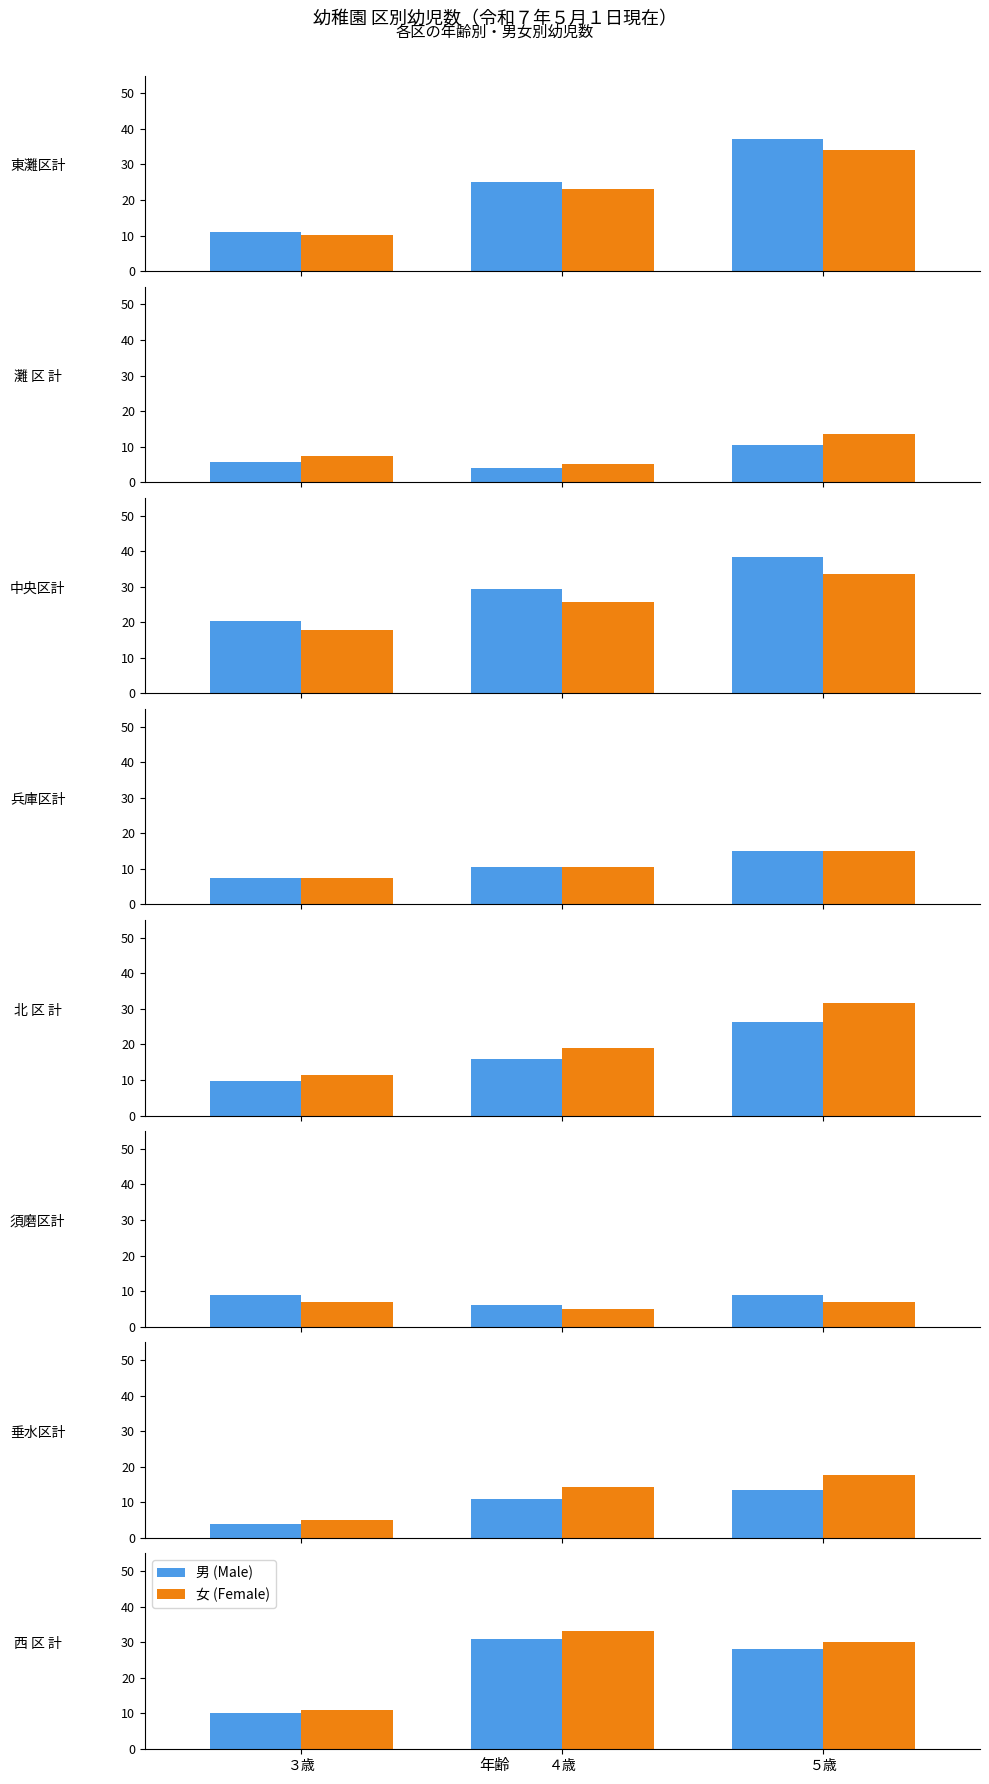

What is the sum of the 女 (Female) values at ４歳 and ３歳?

44.0